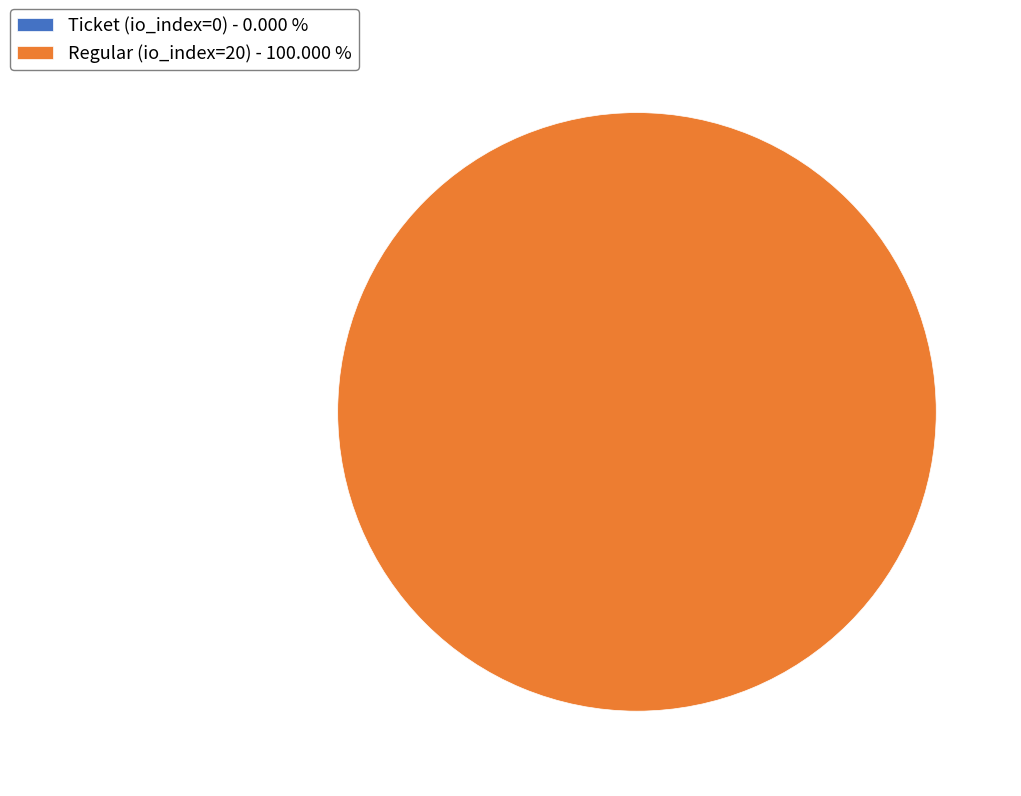

The Ticket (io_index=0) slice represents 14% of the pie. True or false?

False